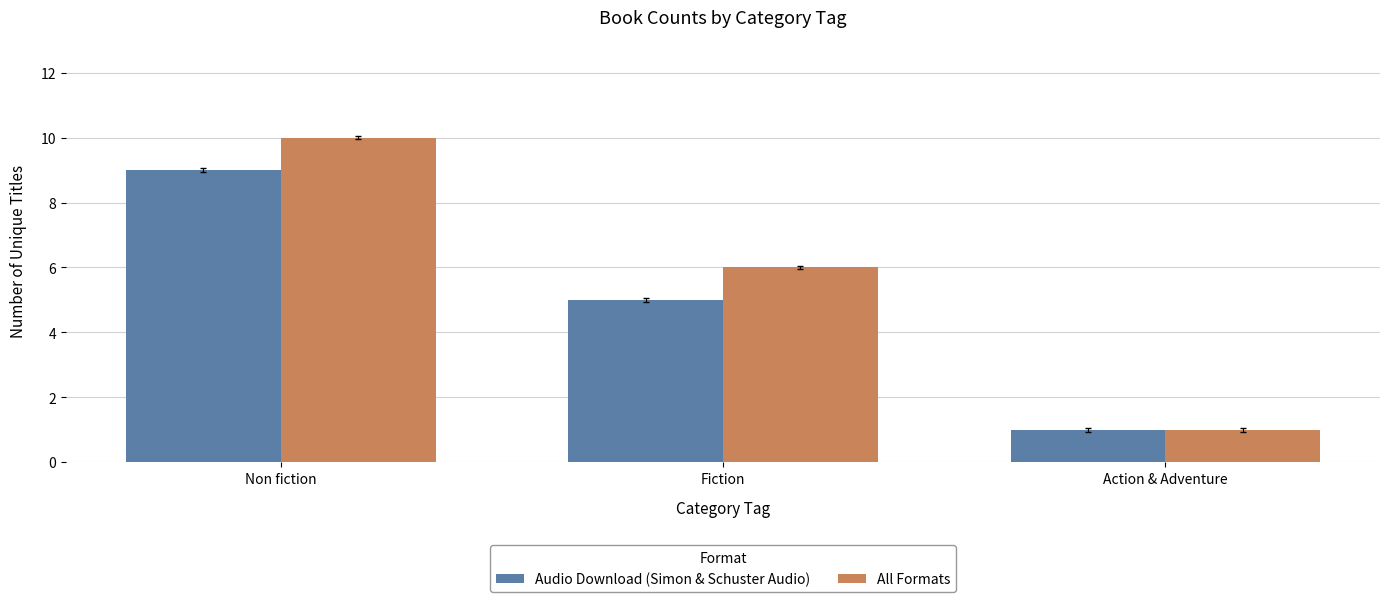

What is the label of the 3rd bar from the left?

Action & Adventure